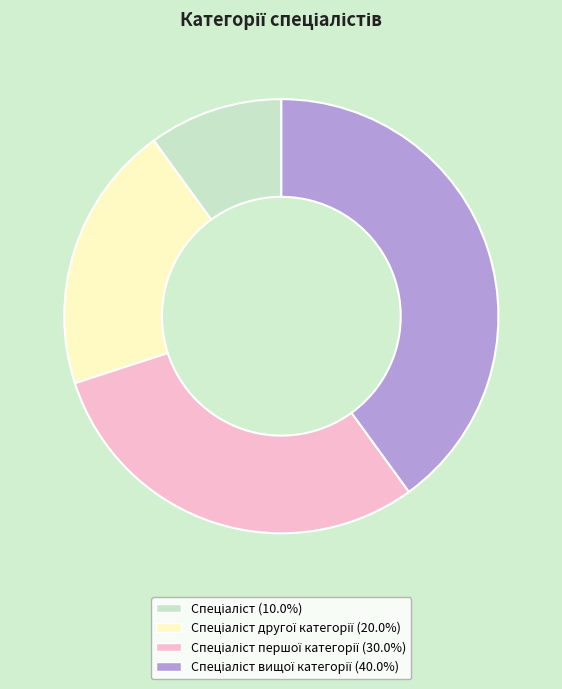

Is there a majority slice in this chart?

No